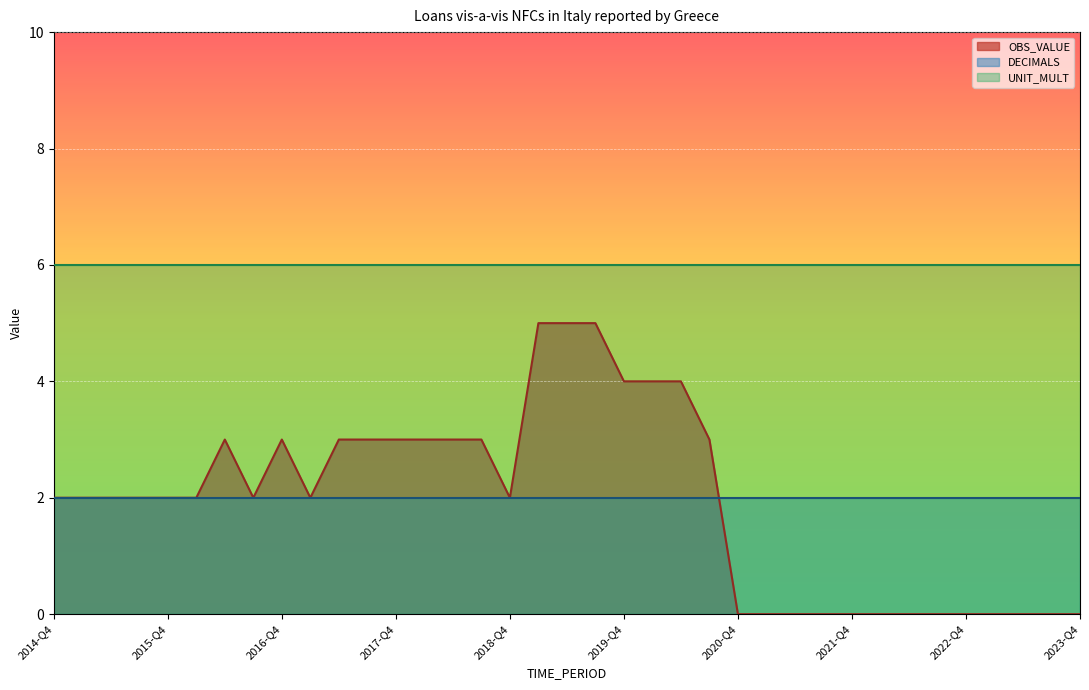

What is the label of the 19th point from the right?

2019-Q2